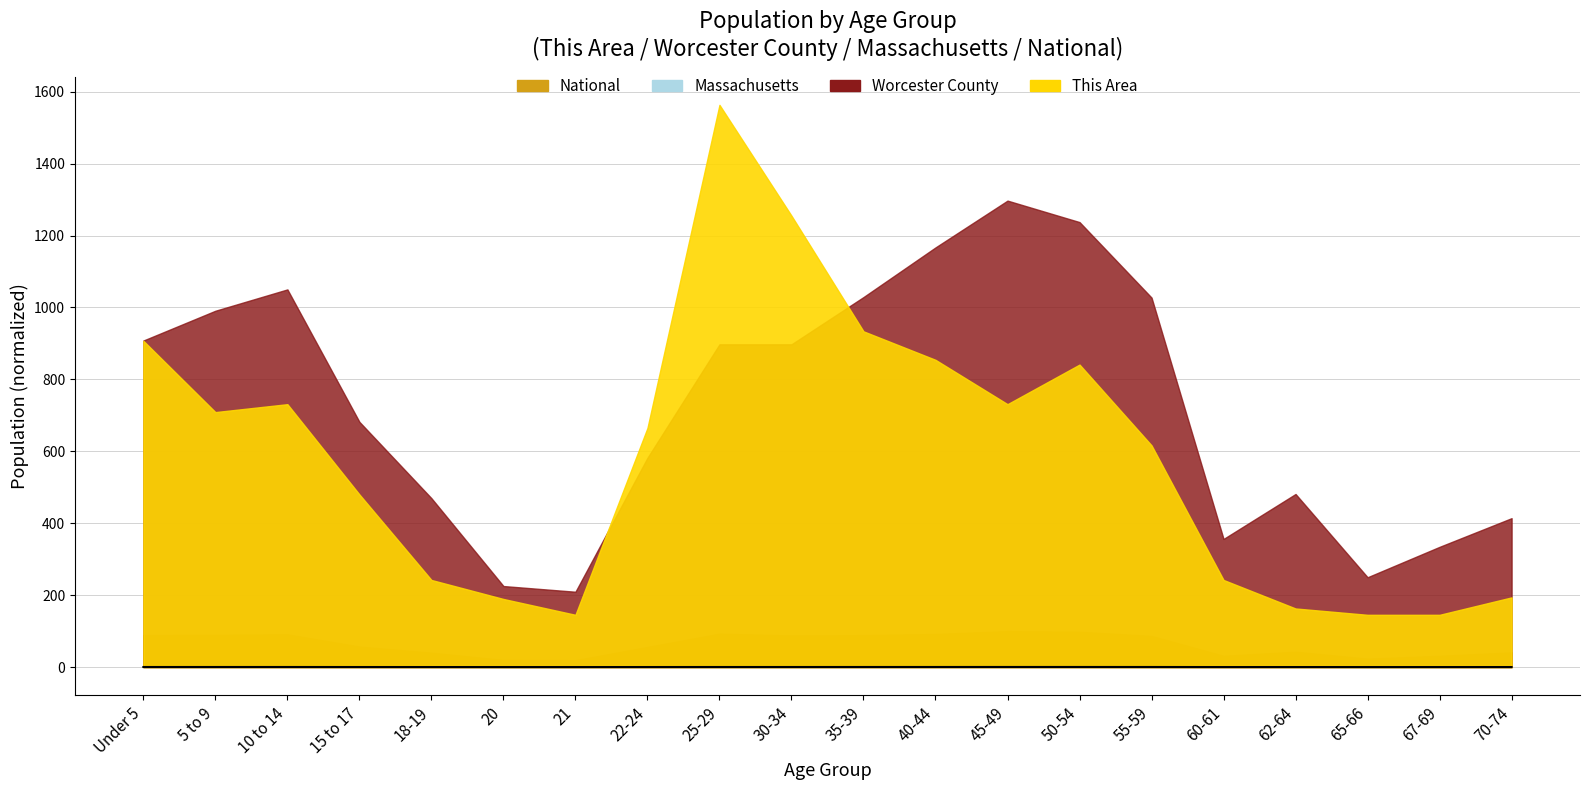

List the labels in order of value, largest first.

45-49, 50-54, 40-44, 10 to 14, 35-39, 55-59, 5 to 9, Under 5, 30-34, 25-29, 15 to 17, 22-24, 62-64, 18-19, 70-74, 60-61, 67-69, 65-66, 20, 21